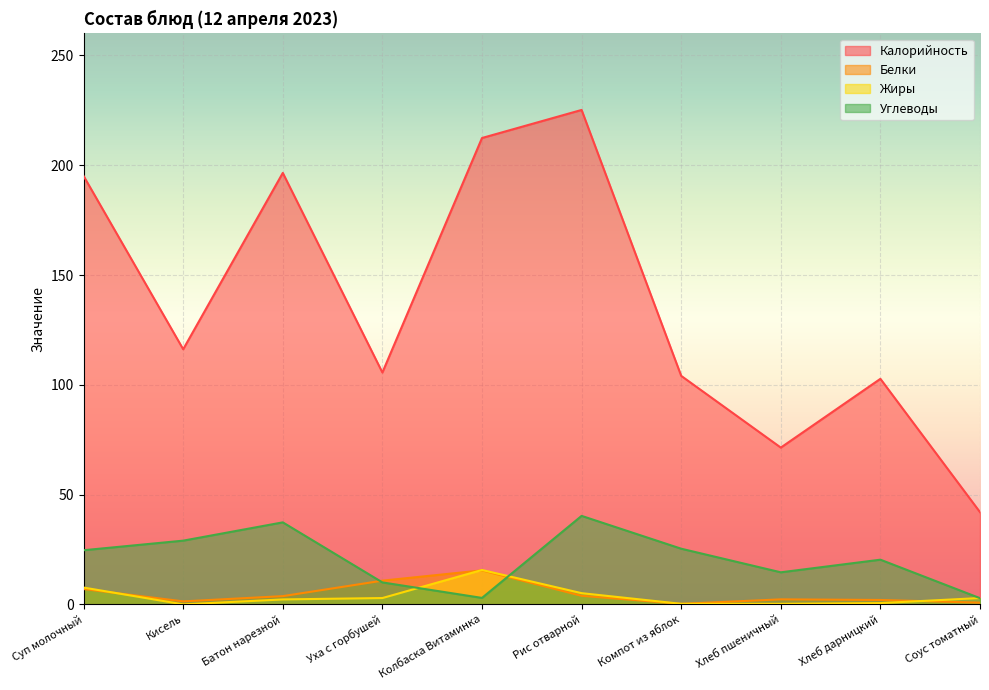

What is the sum of the Углеводы values at Кисель and Хлеб пшеничный?

43.6